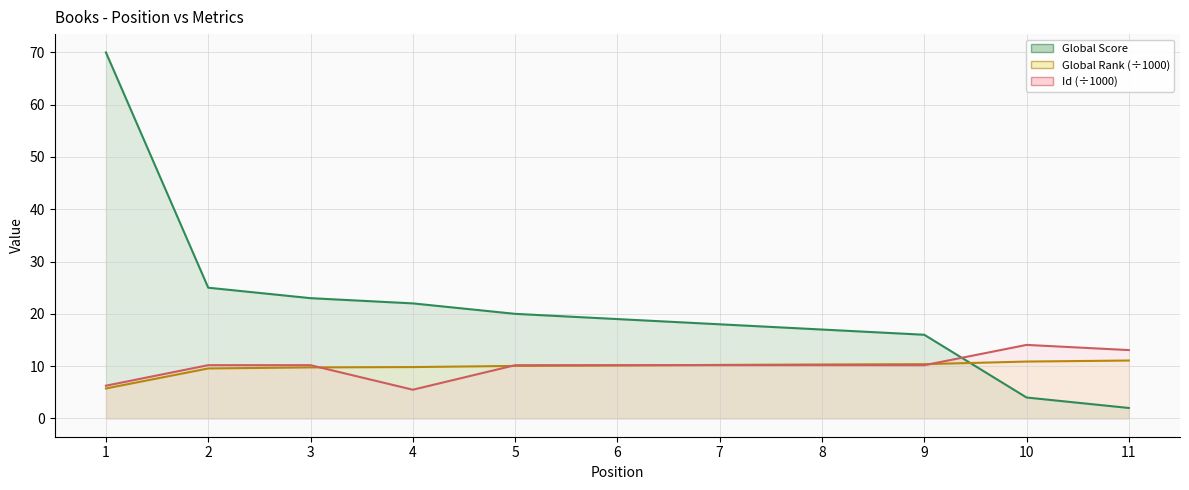

What is the approximate value of Global Rank line at 7?

10.2